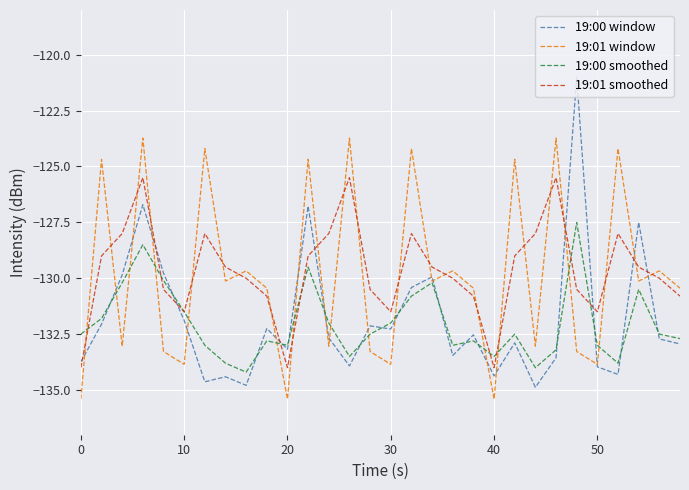

What is the highest value of the 19:00 smoothed series?

-127.5